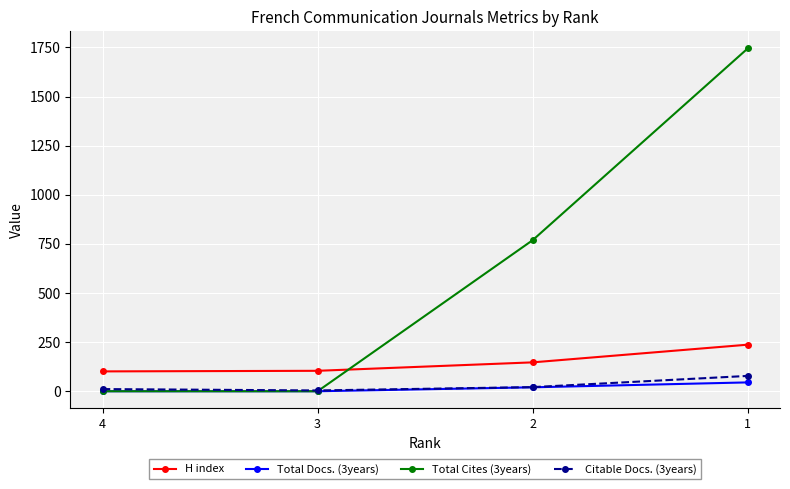

True or false: H index and Citable Docs. (3years) intersect in this chart.

False